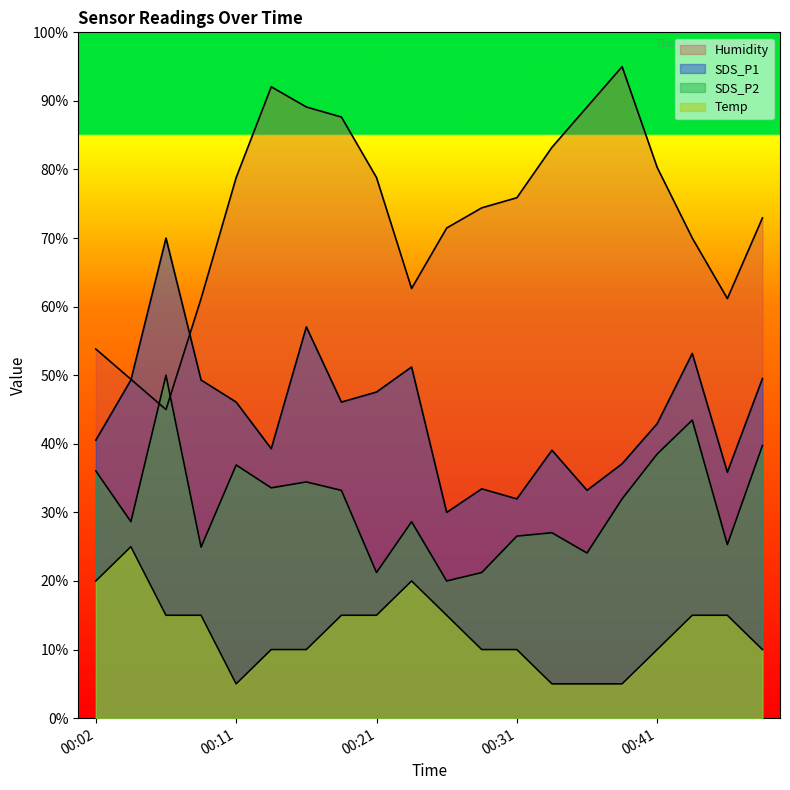

At which category is the sum across all series the highest?

00:16